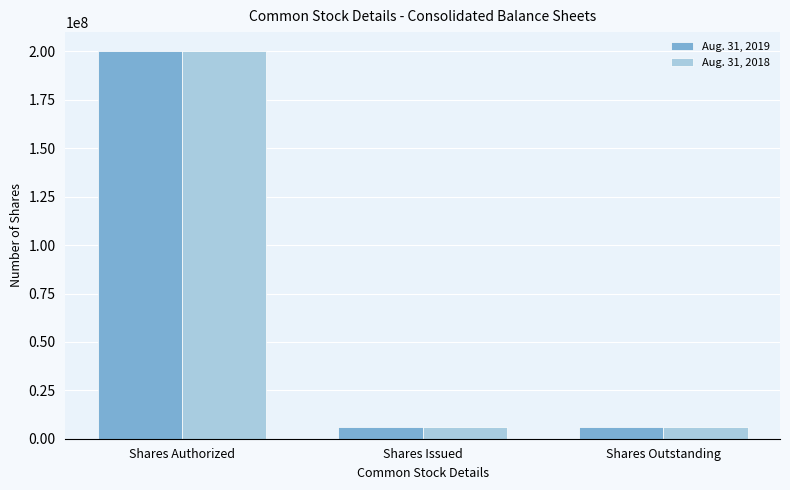

How many bars are there in total?

6